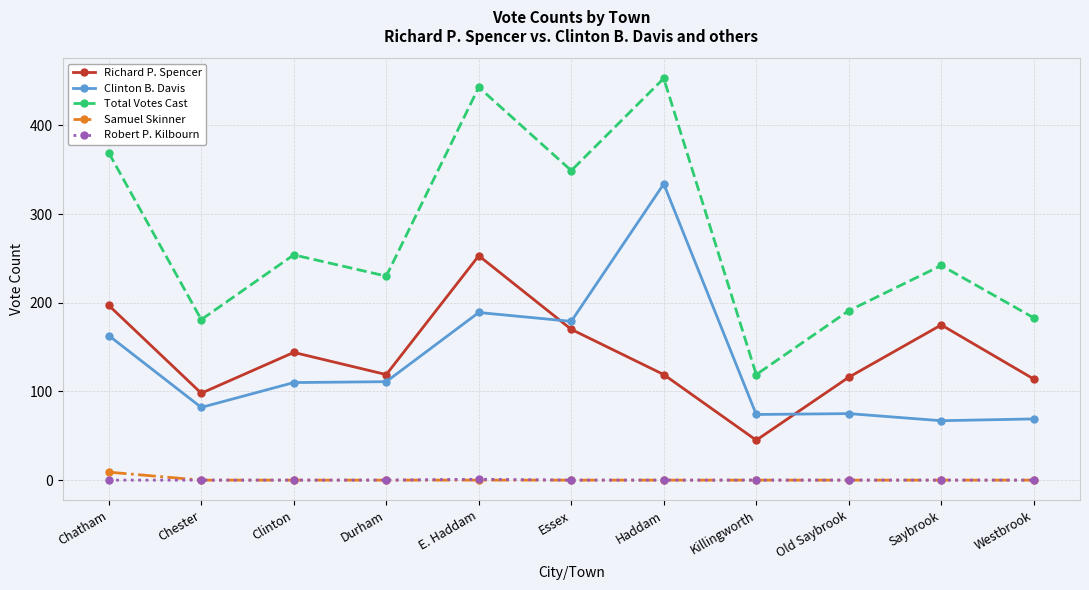

Where is the first local minimum for Richard P. Spencer?

Chester